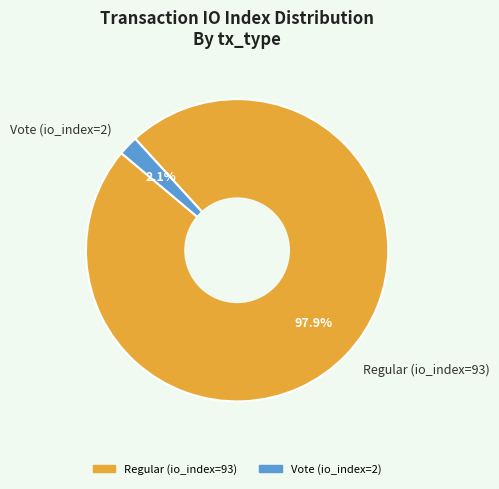

Is it true that Vote (io_index=2) is 2% of the pie?

True